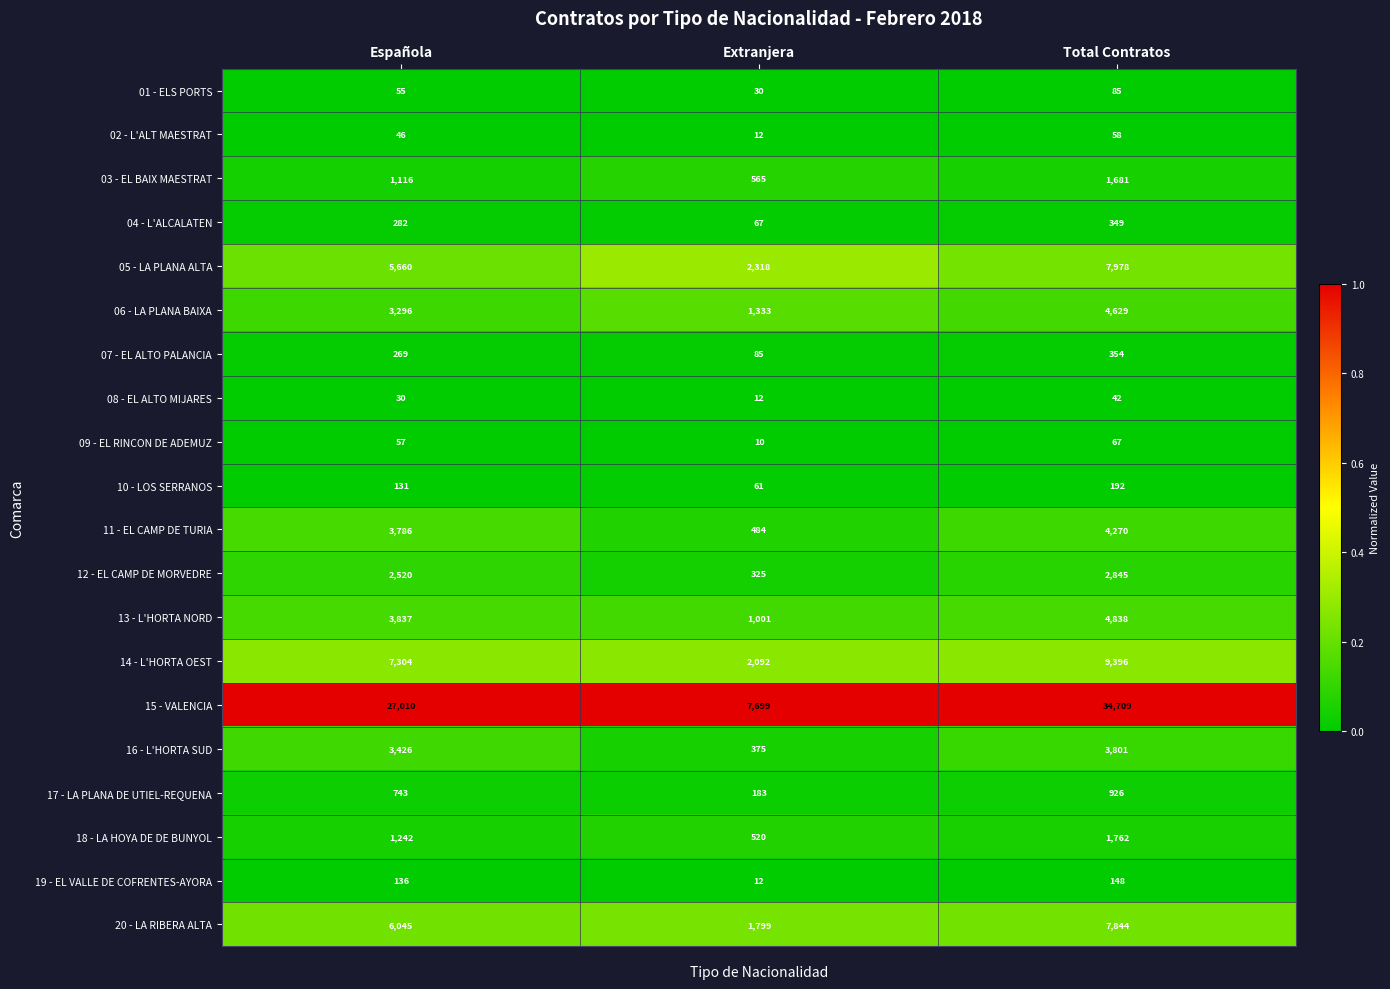

Rank the series at Total Contratos from lowest to highest value.

08 - EL ALTO MIJARES, 02 - L'ALT MAESTRAT, 09 - EL RINCON DE ADEMUZ, 01 - ELS PORTS, 19 - EL VALLE DE COFRENTES-AYORA, 10 - LOS SERRANOS, 04 - L'ALCALATEN, 07 - EL ALTO PALANCIA, 17 - LA PLANA DE UTIEL-REQUENA, 03 - EL BAIX MAESTRAT, 18 - LA HOYA DE DE BUNYOL, 12 - EL CAMP DE MORVEDRE, 16 - L'HORTA SUD, 11 - EL CAMP DE TURIA, 06 - LA PLANA BAIXA, 13 - L'HORTA NORD, 20 - LA RIBERA ALTA, 05 - LA PLANA ALTA, 14 - L'HORTA OEST, 15 - VALENCIA